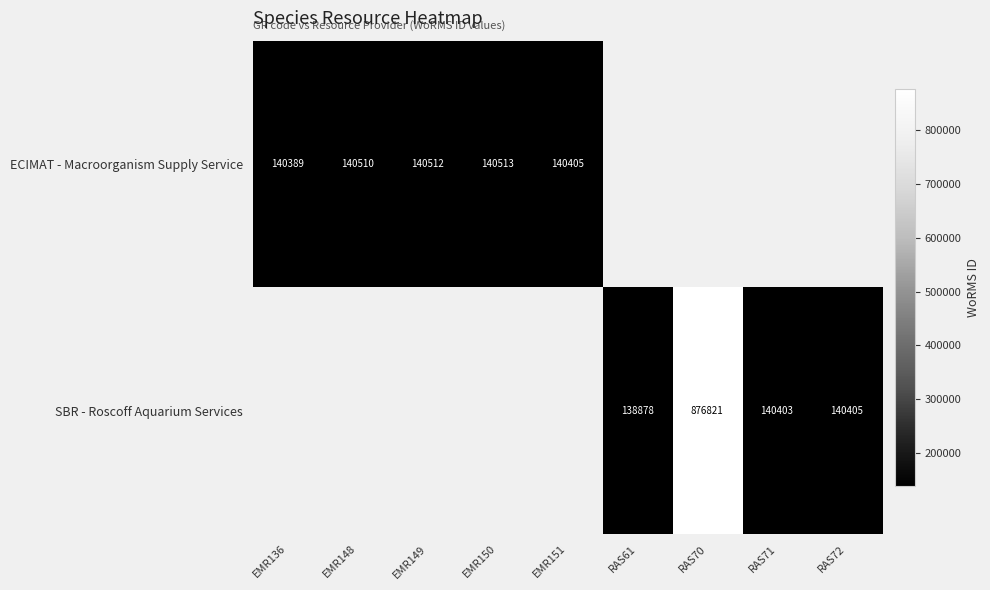

Count the number of data series in this chart.

2